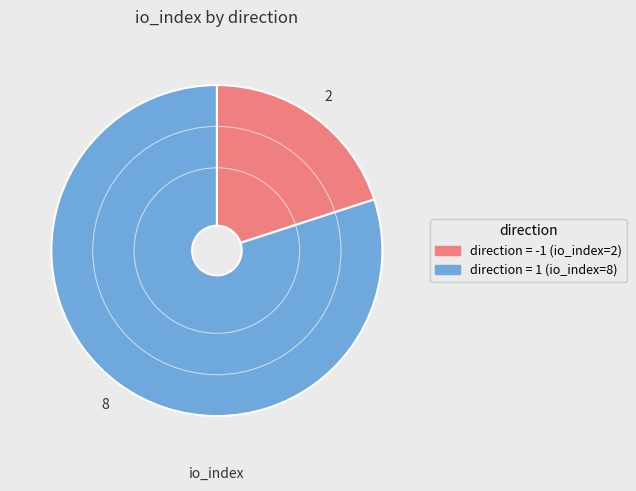

Is there any slice that represents more than half of the pie?

Yes